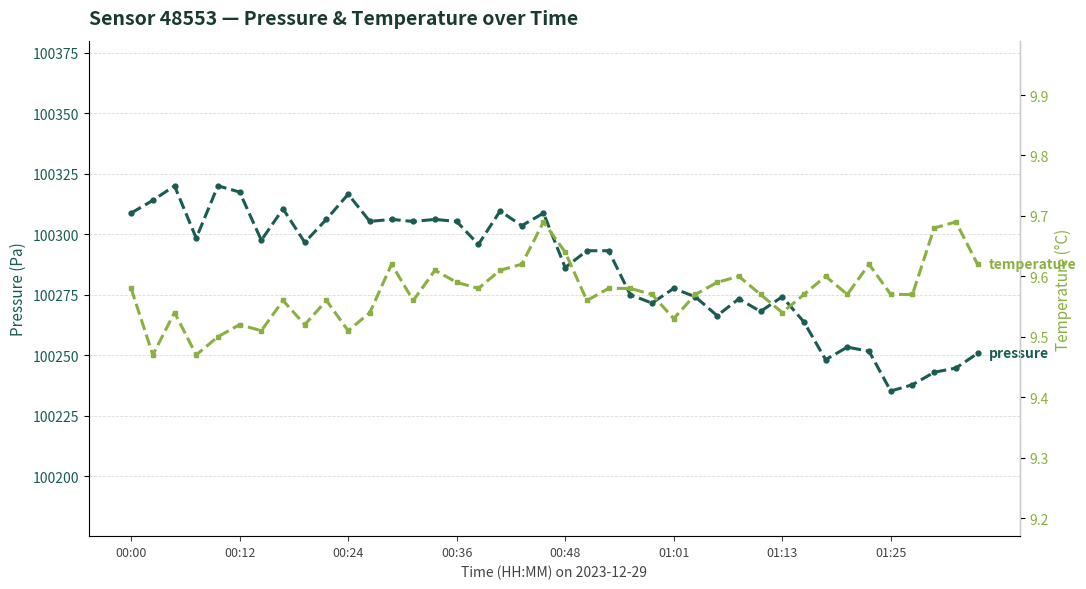

Which series changed the most between 00:00 and 28?

pressure